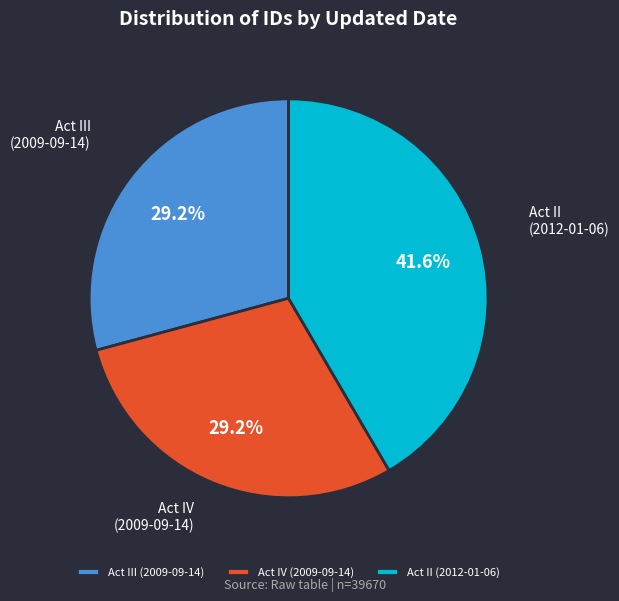

Which category has the biggest portion of the pie?

Act II (2012-01-06)